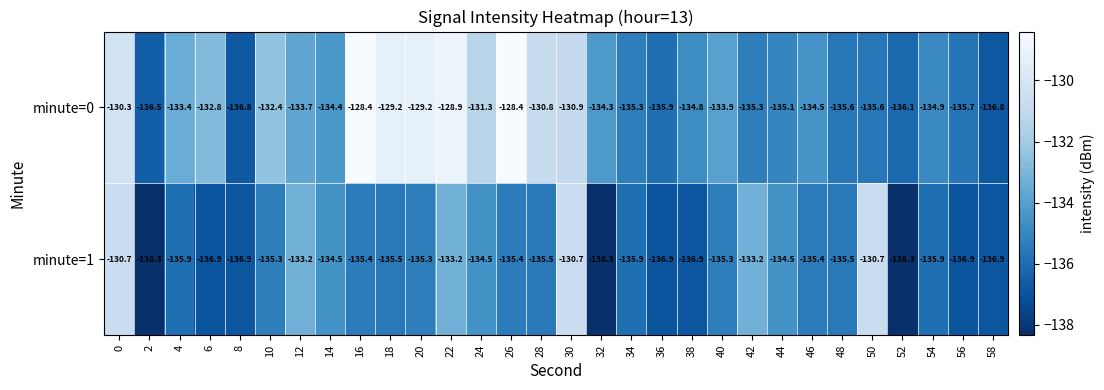

Rank the series by their average value, from lowest to highest.

minute=1, minute=0